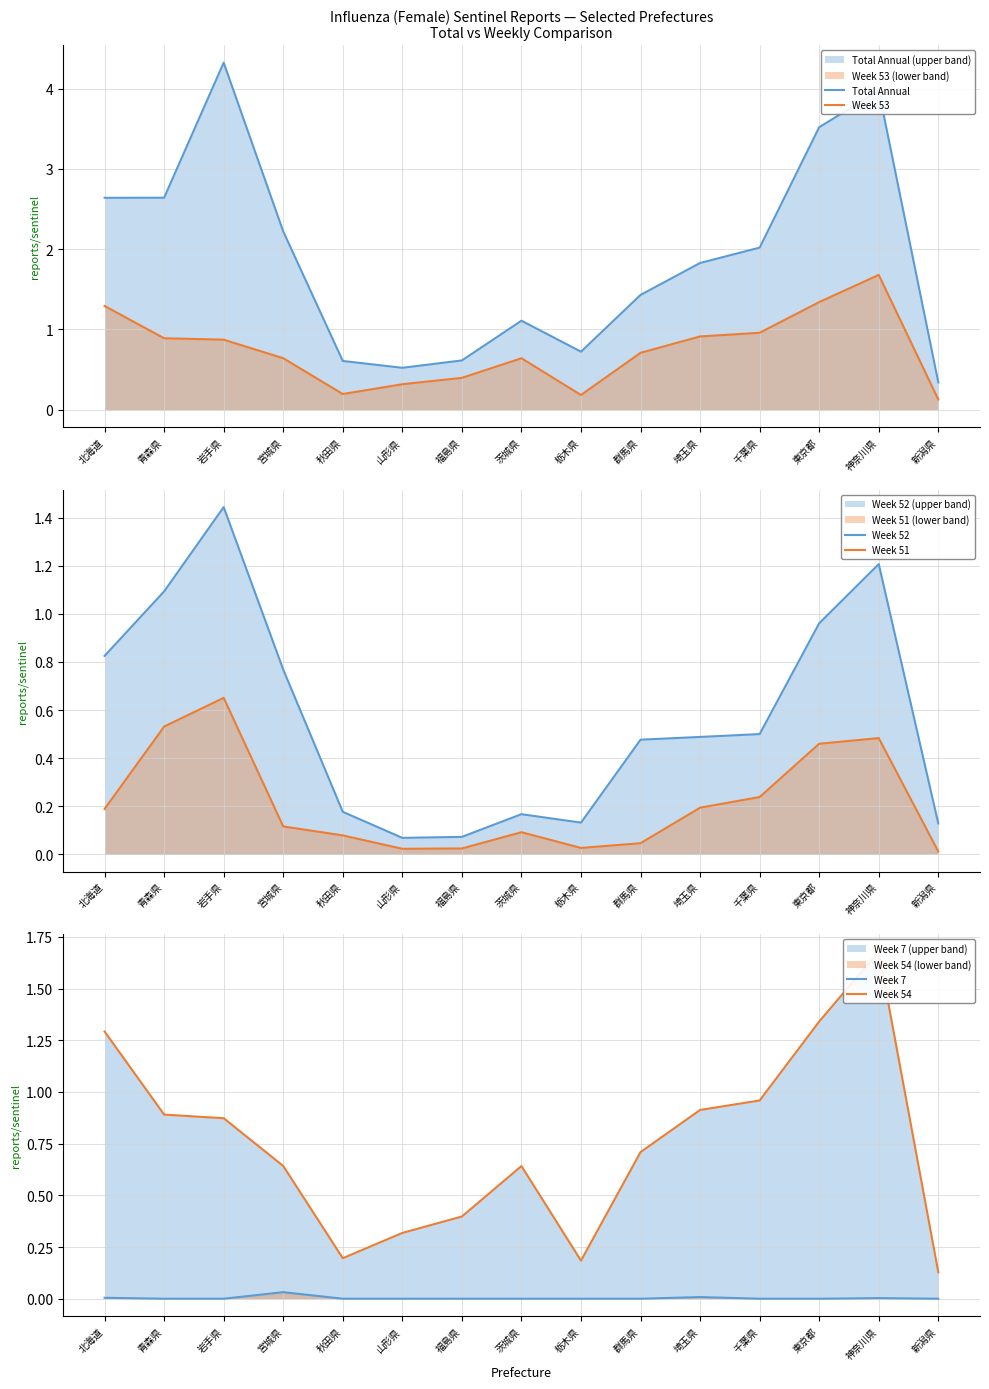

Which has a higher value, 埼玉県 or 神奈川県?

神奈川県